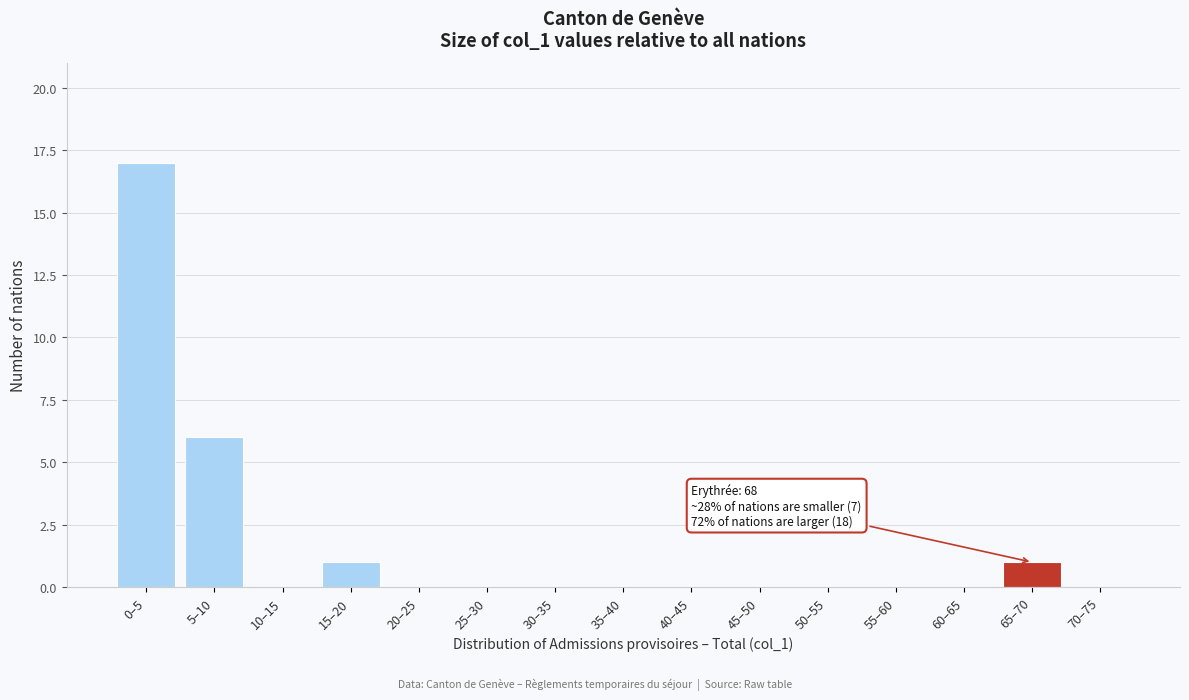

Reading left to right, list all the values displayed in this chart.

0–5=17	5–10=6	10–15=0	15–20=1	20–25=0	25–30=0	30–35=0	35–40=0	40–45=0	45–50=0	50–55=0	55–60=0	60–65=0	65–70=1	70–75=0